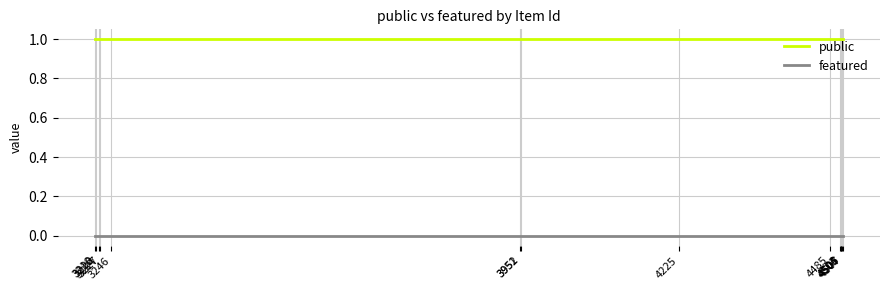

Which series has the largest total across all categories?

public